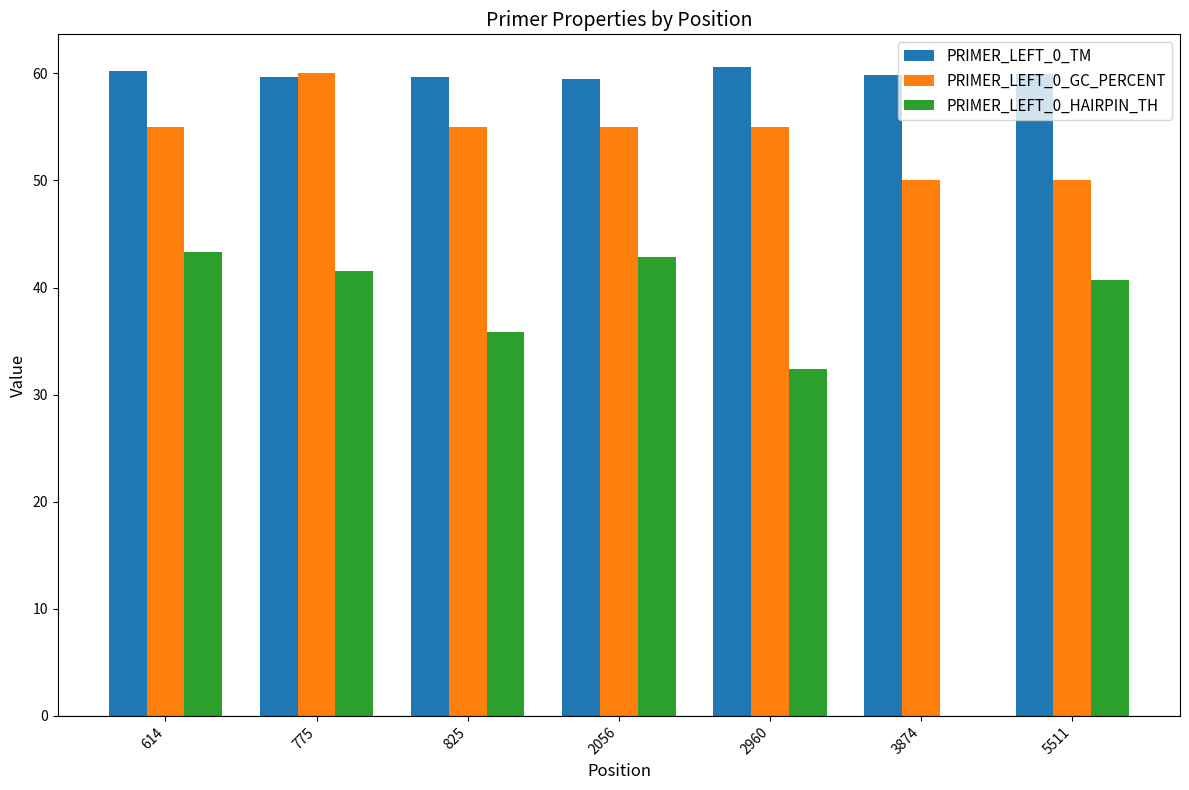

Are the bars grouped side by side (vs. stacked)?

Yes